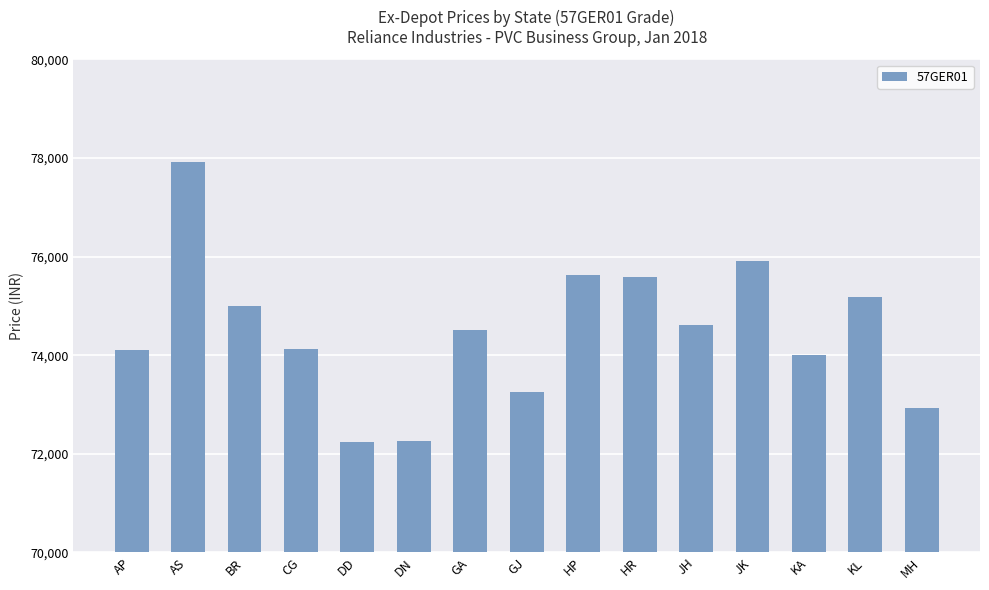

The value at AS is 77930. True or false?

True